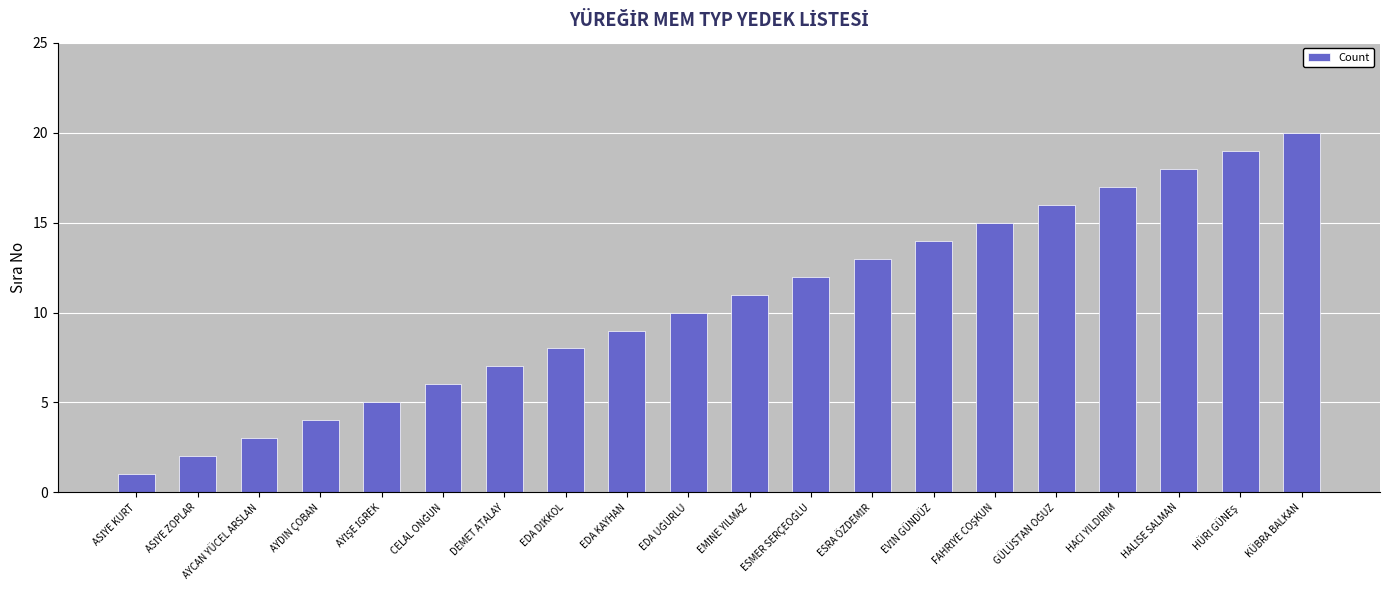

What is the maximum value shown in the chart?

20